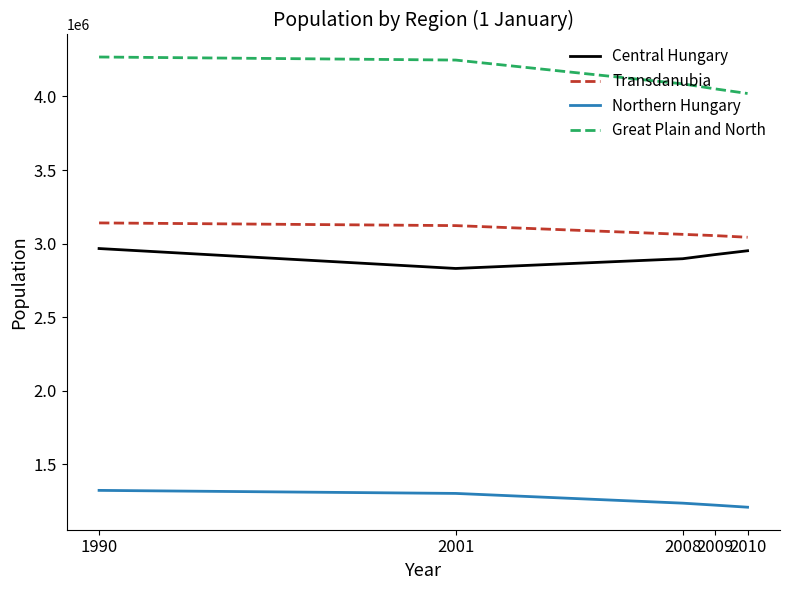

The value of Transdanubia at 2010 is 3043030. True or false?

True